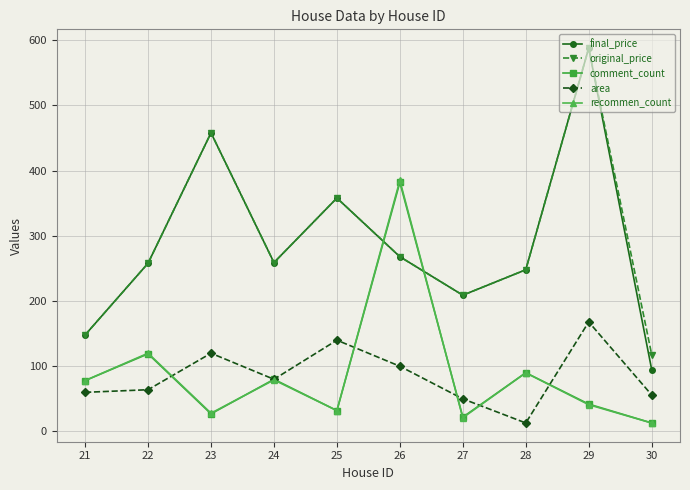

Does the chart display data point markers on the line(s)?

Yes